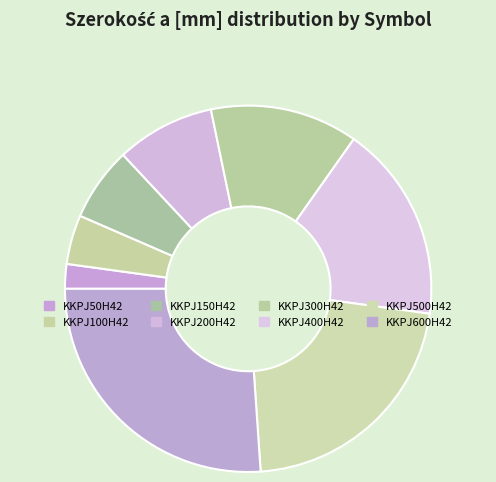

How many slices are in this pie chart?

8